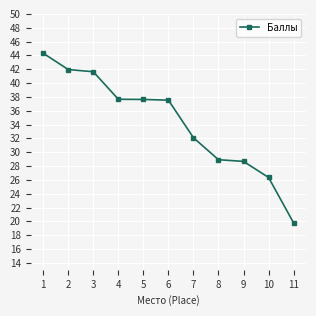

What is the value of the 4th point from the left?

37.7